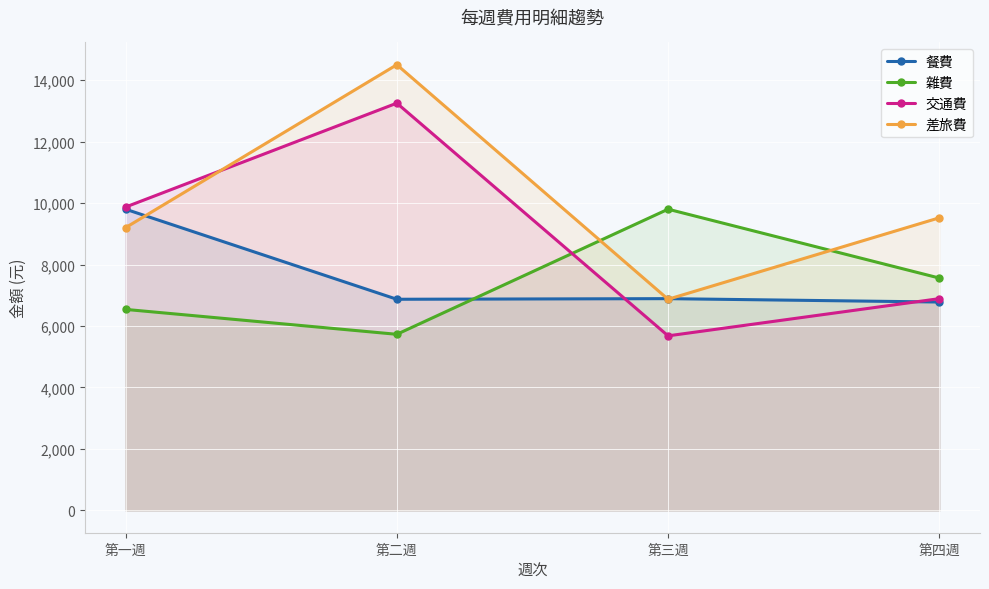

What is the approximate value of 差旅費 at 第一週, to the nearest 100?

9200